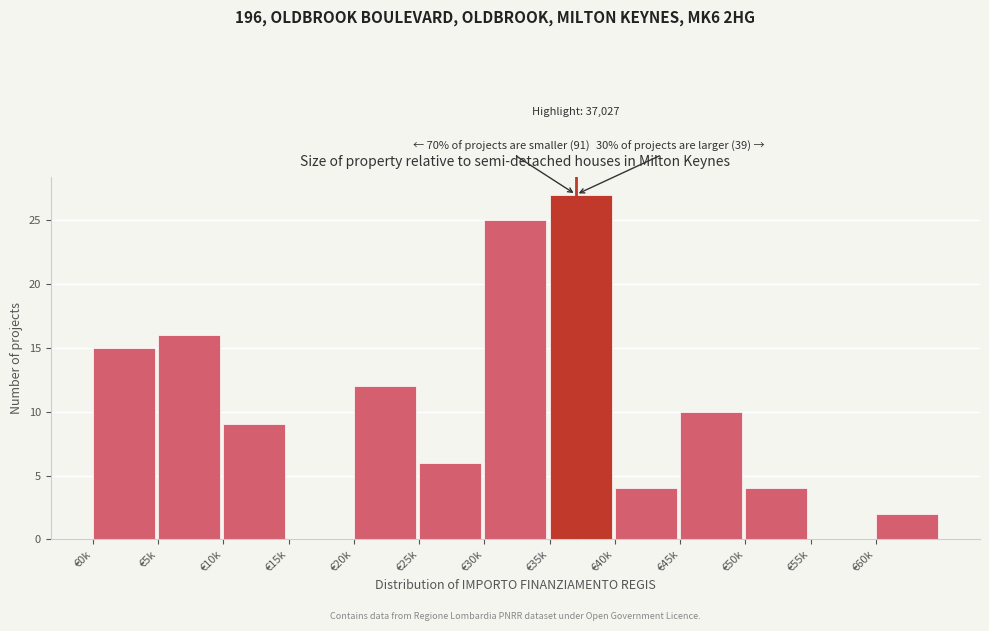

Reading right to left, extract all data points from this chart.

€60k=2	€55k=0	€50k=4	€45k=10	€40k=4	€35k=27	€30k=25	€25k=6	€20k=12	€15k=0	€10k=9	€5k=16	€0k=15